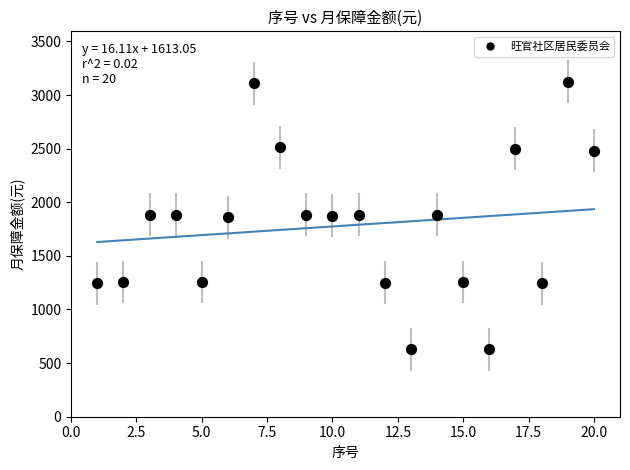

What is the range of X values (max minus min)?

19